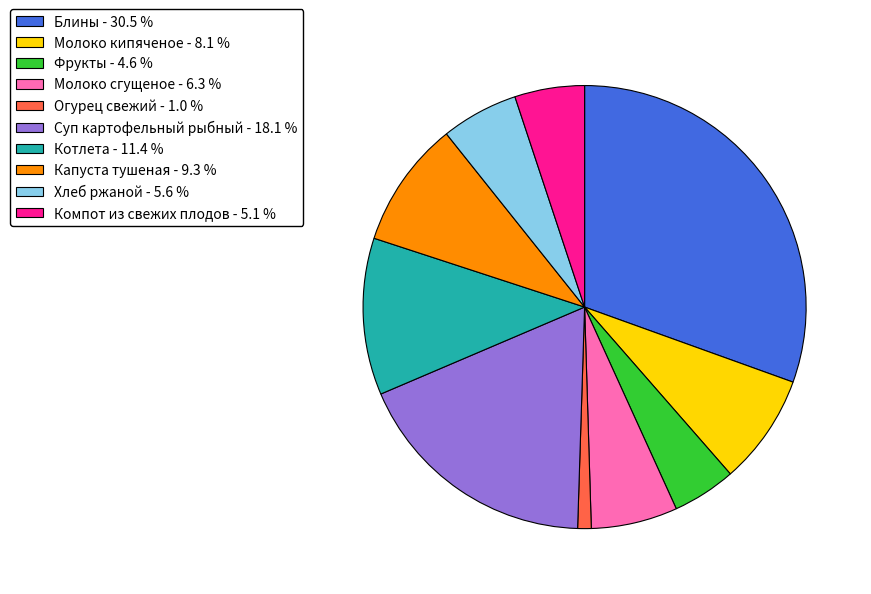

Approximately how many times larger is the value at Молоко кипяченое - 8.1 % compared to Блины - 30.5 %?

0.3